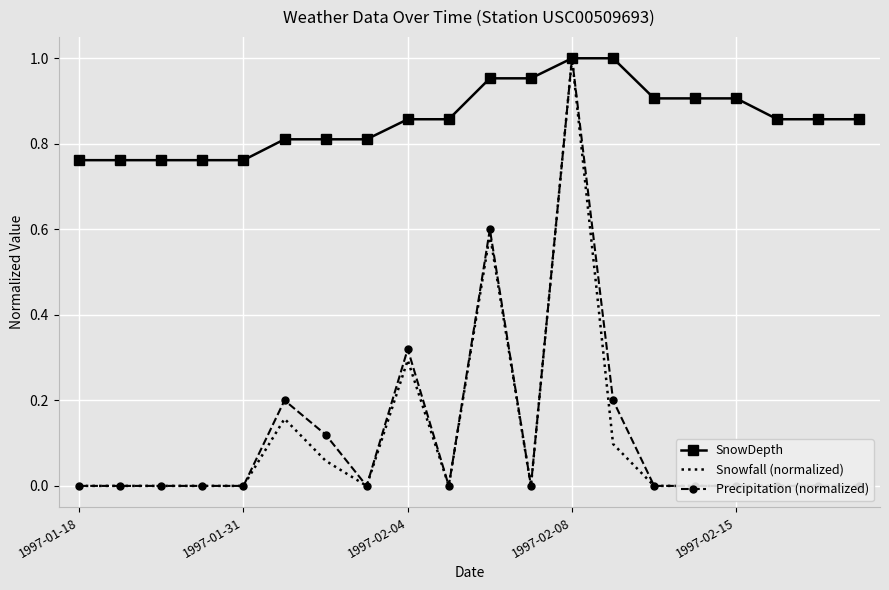

True or false: Snowfall (normalized) has more than 1 interior local peaks.

True